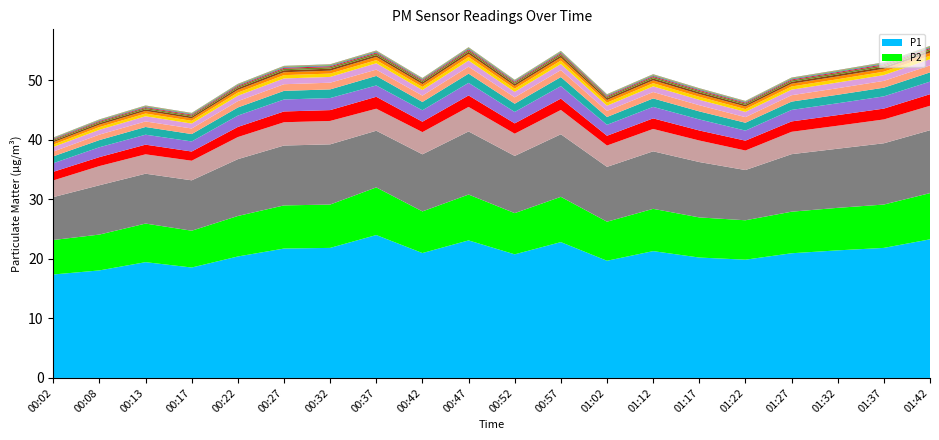

Does the chart have visible grid lines?

No